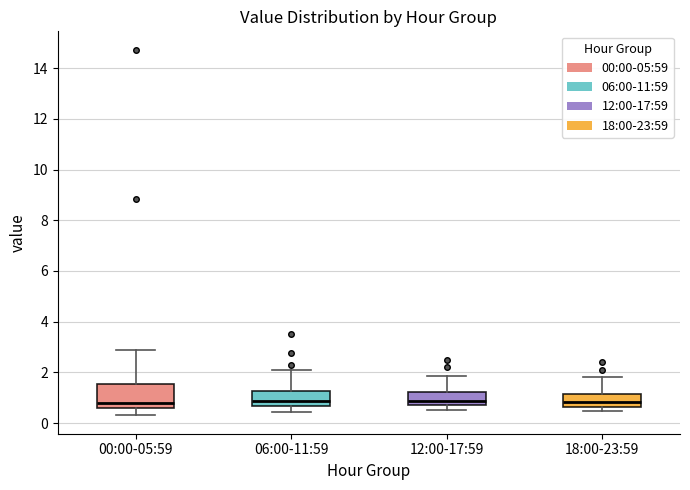

Reading left to right, read every box against the y-axis: the position of its median line, the range the box covers, and the ends of its whiskers. The values are not printed on the chart, so give them approximately, as read against the axis.

00:00-05:59: median 0.8, box 0.6 to 1.6, whiskers 0.4 to 3.0
06:00-11:59: median 0.8, box 0.6 to 1.2, whiskers 0.4 to 2.2
12:00-17:59: median 0.8 (just above the box's lower edge), box 0.8 to 1.2, whiskers 0.6 to 1.8
18:00-23:59: median 0.8, box 0.6 to 1.2, whiskers 0.4 to 1.8